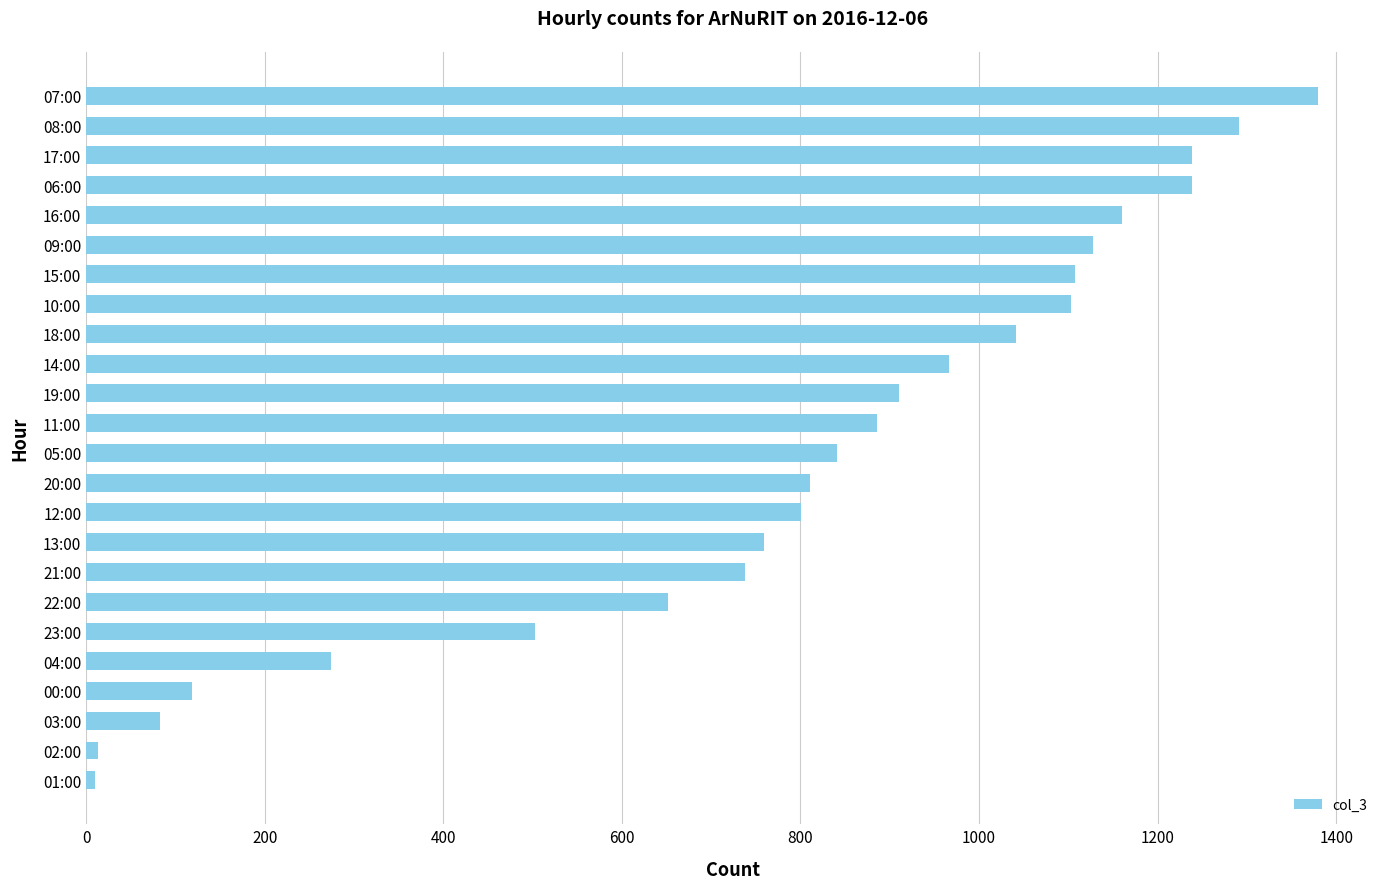

What is the change in value from 04:00 to 14:00?

+692